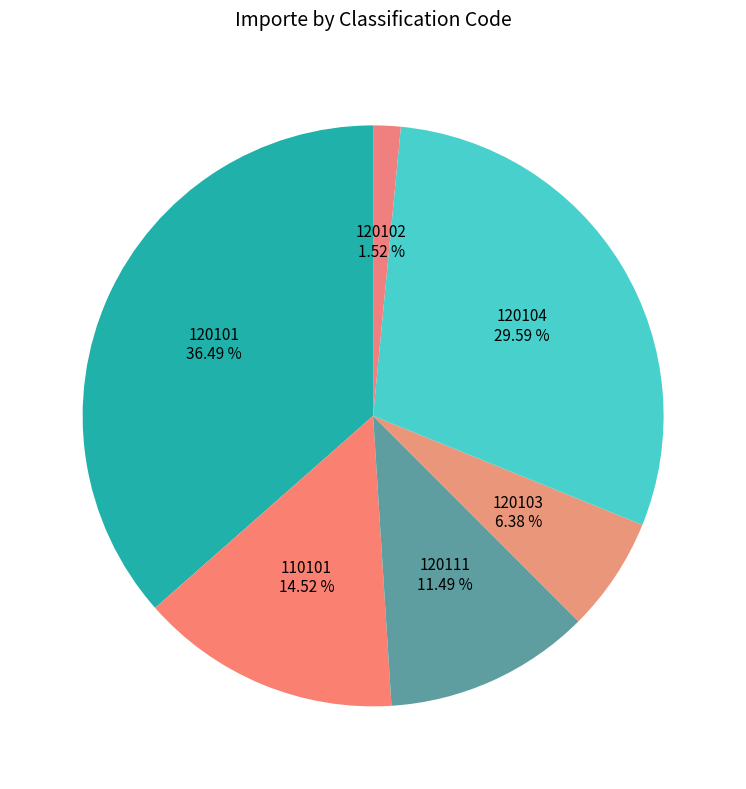

How many segments does this pie chart have?

6